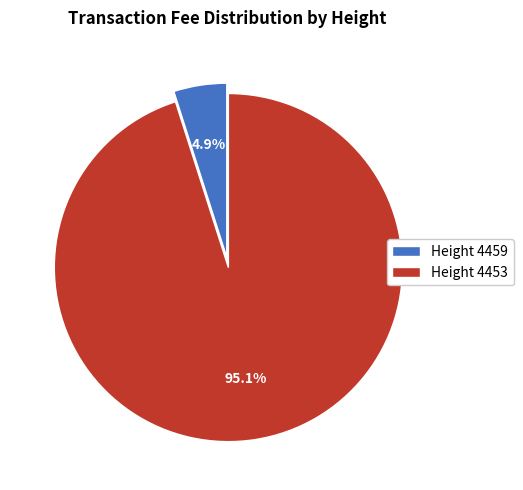

Does any single category account for the majority?

Yes